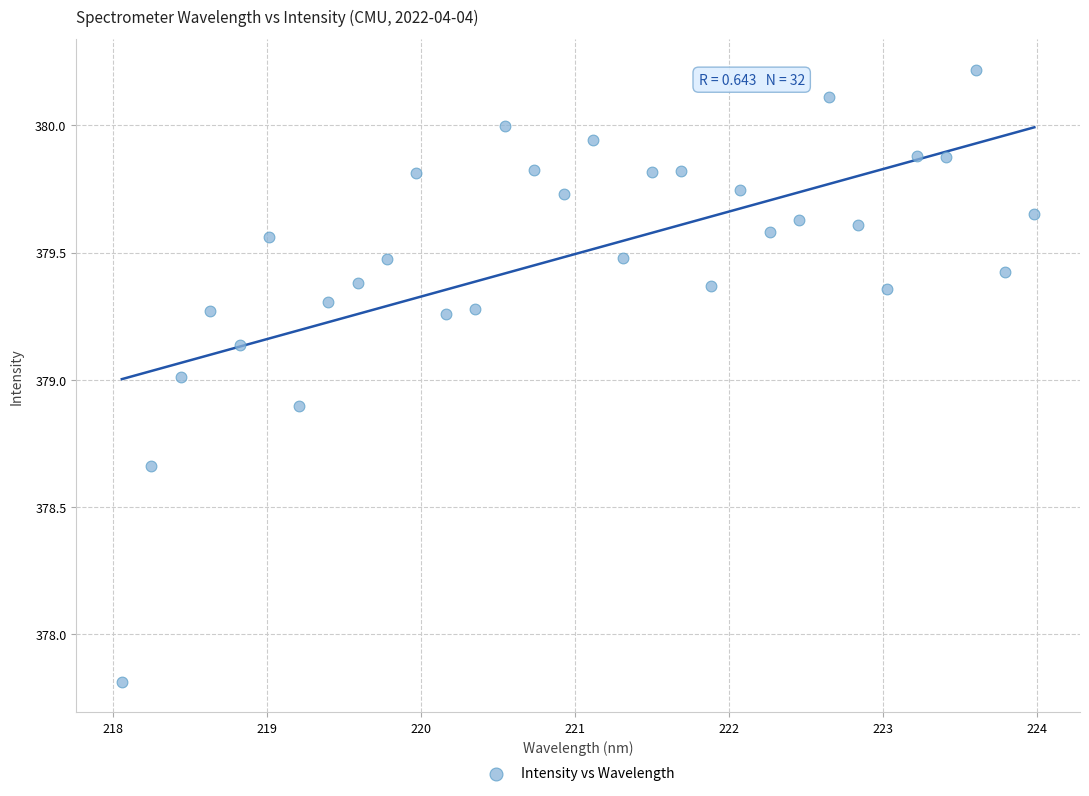

What is the range of X values (max minus min)?

5.9